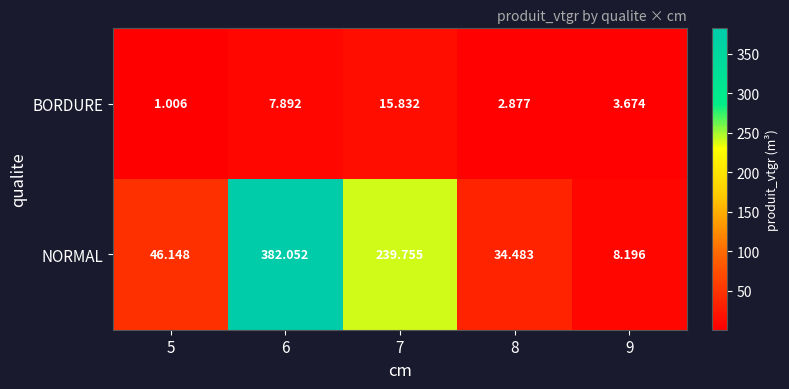

Is the value of BORDURE at 7 greater than the value of NORMAL at 8?

No